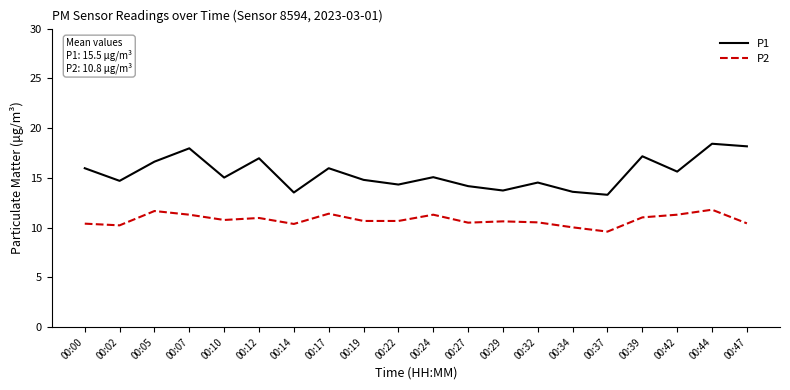

True or false: P1 and P2 intersect in this chart.

False